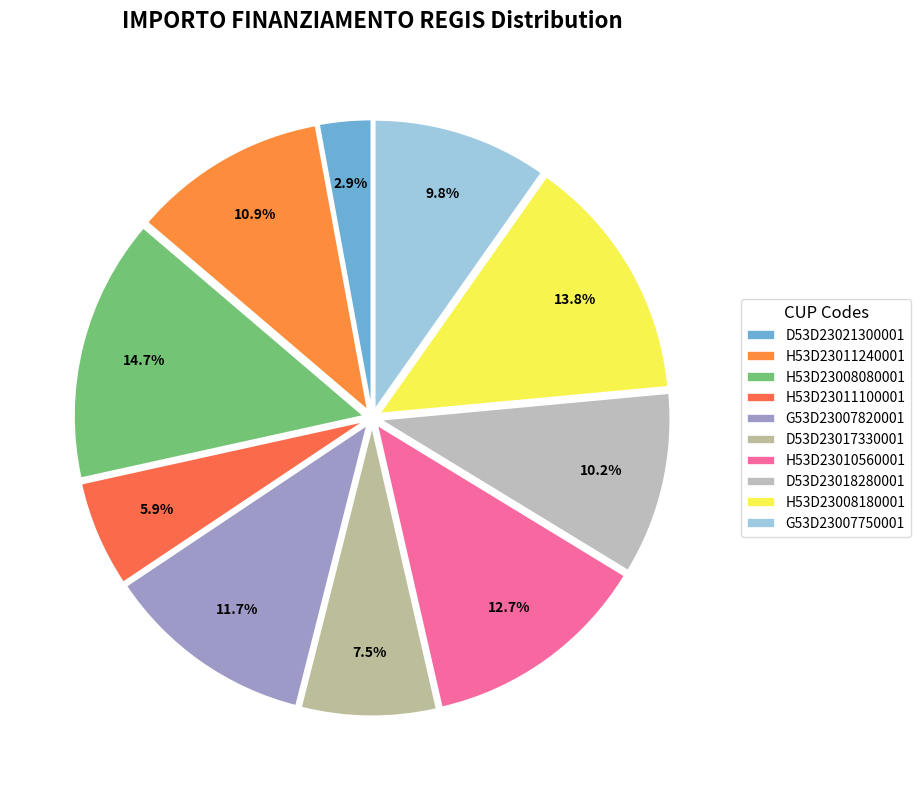

Count the number of slices in the pie.

10